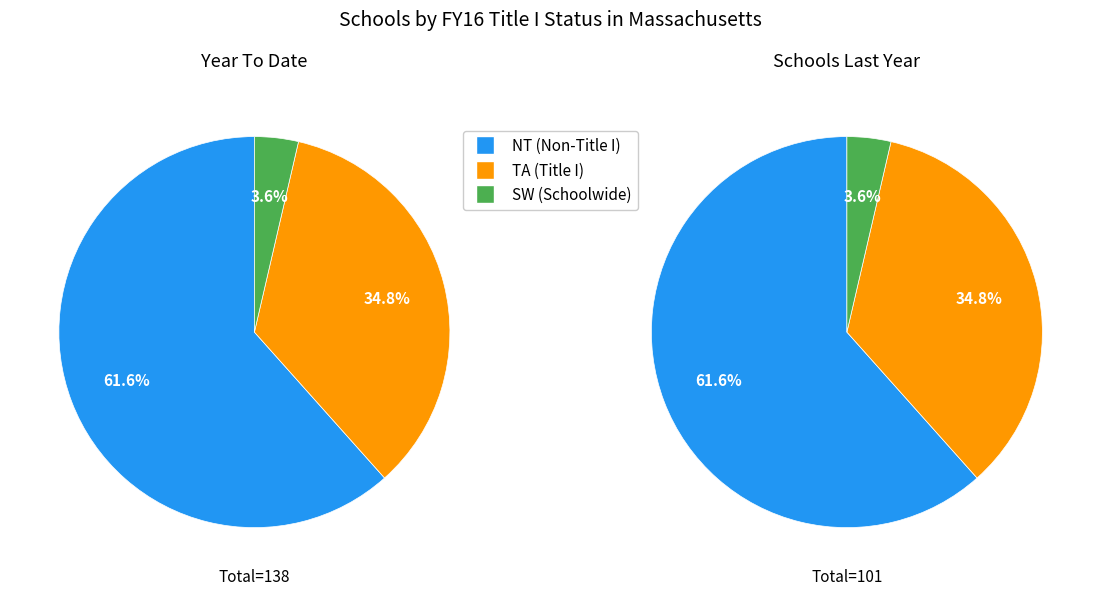

Which has a higher value, NT or SW?

NT